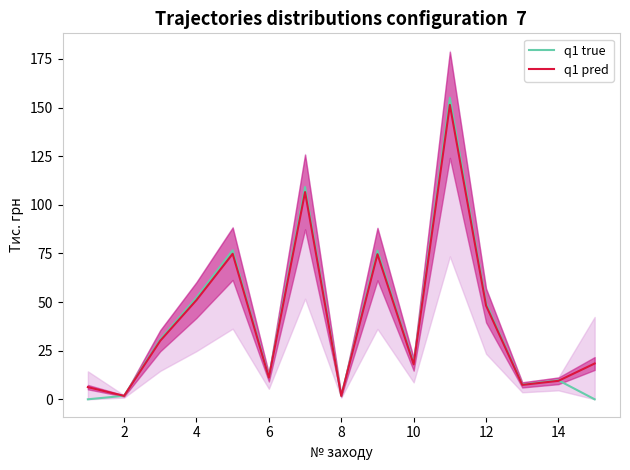

How many positive values does the q1 true series have?

13